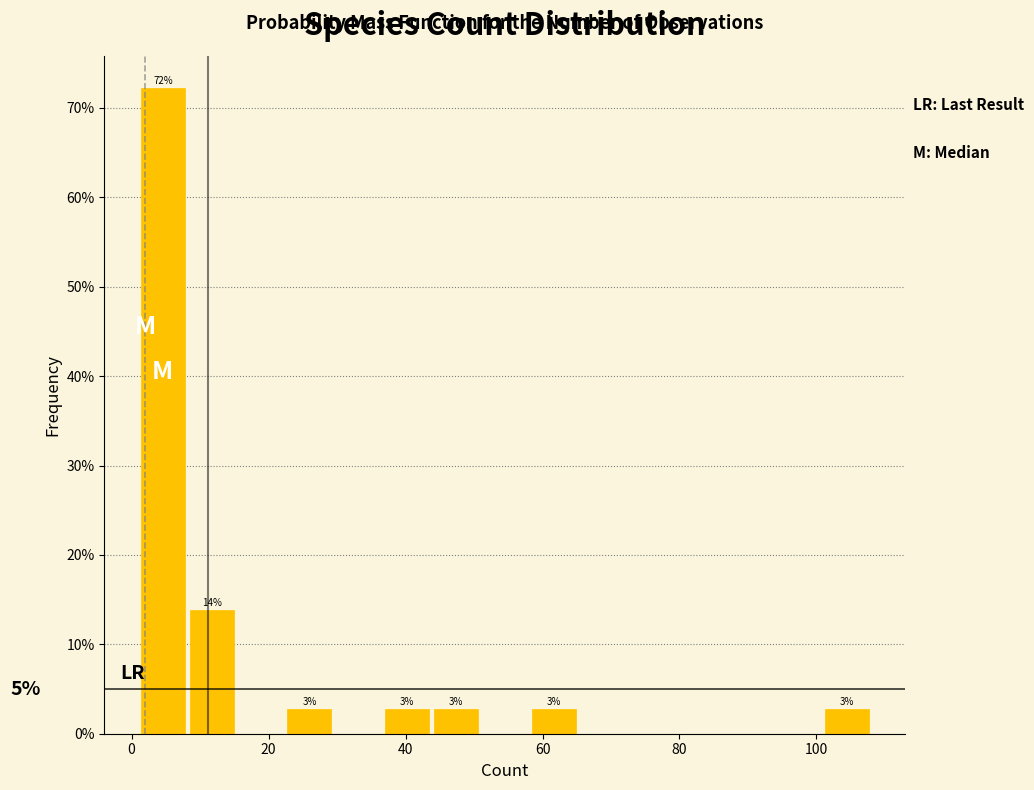

Read against the x-axis, roughly where is the centre of the tallest bar?

4